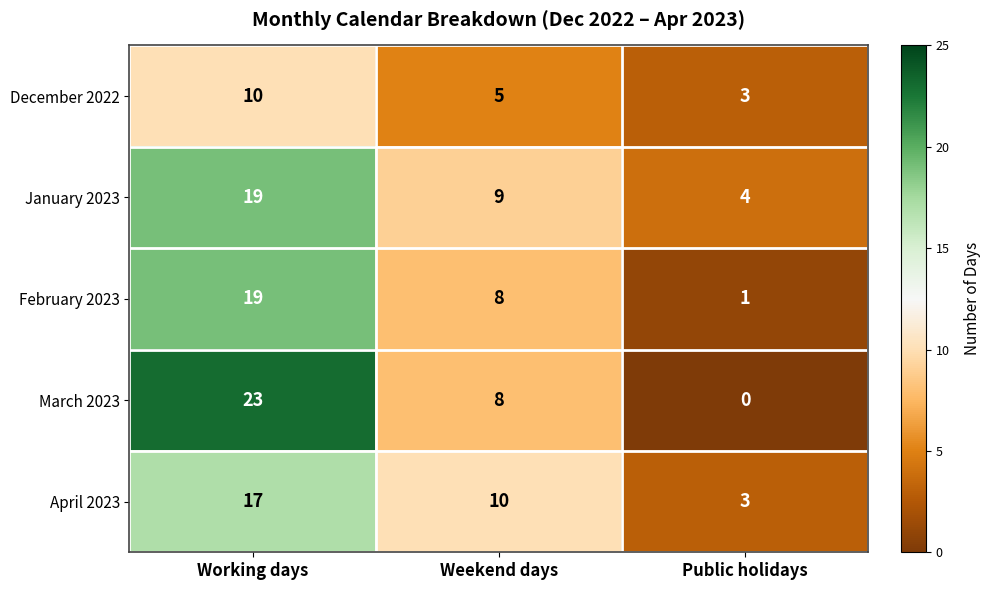

The January 2023 series shows 6 at Weekend days. True or false?

False